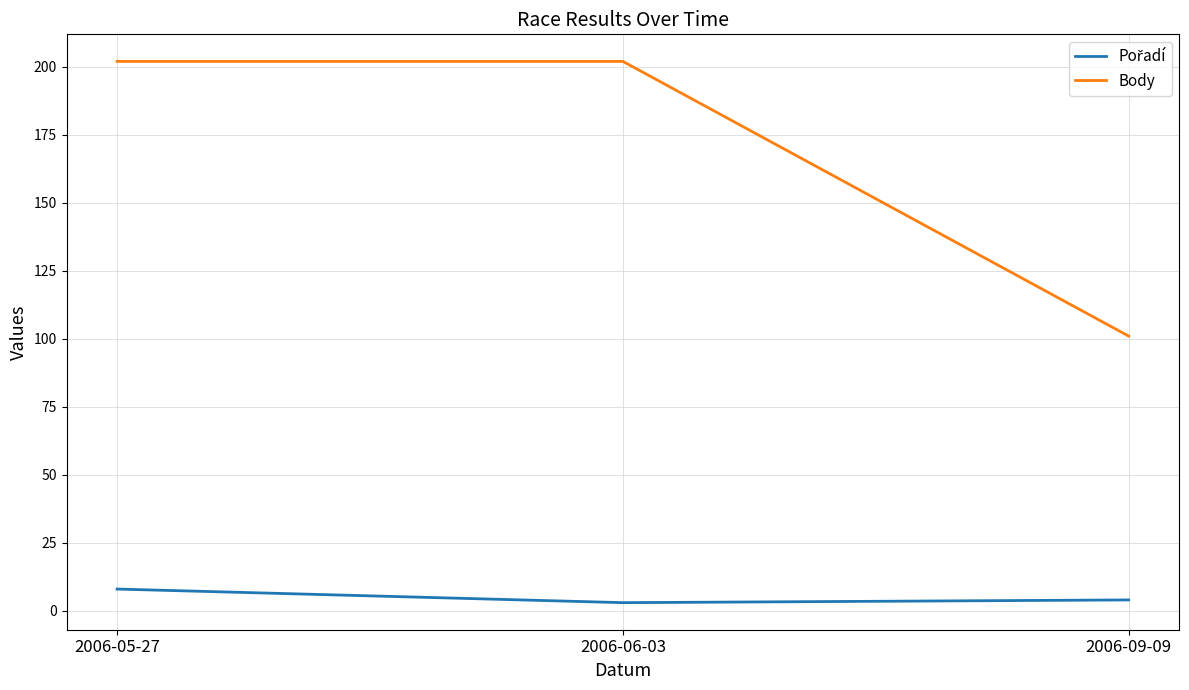

Which series has the largest range (max minus min)?

Body